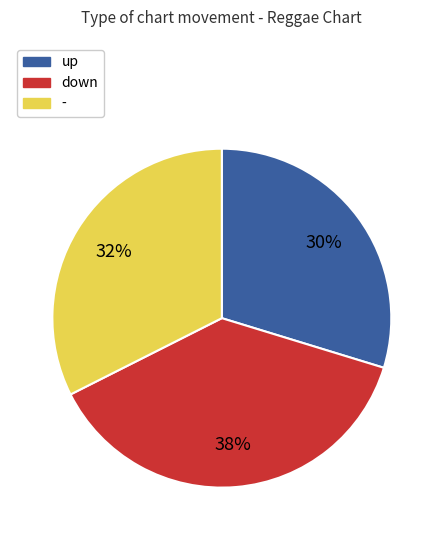

Which category has the smallest portion of the pie?

up